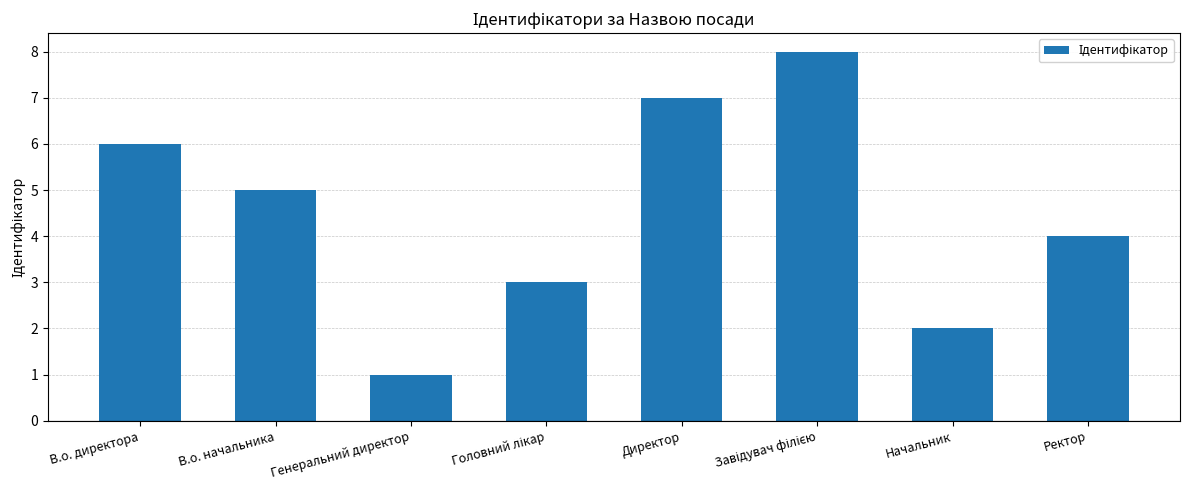

Which has a higher value, Начальник or В.о. директора?

В.о. директора